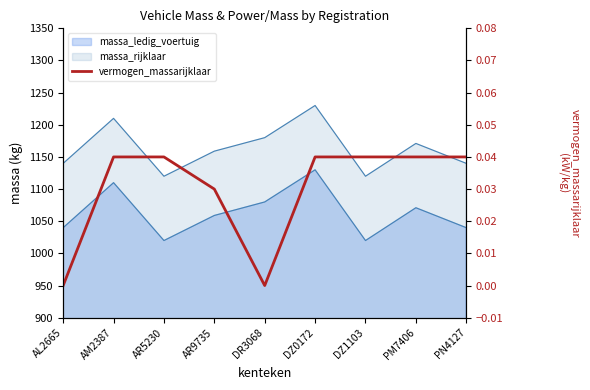

True or false: the data shows 0.0 at AL2665.

True